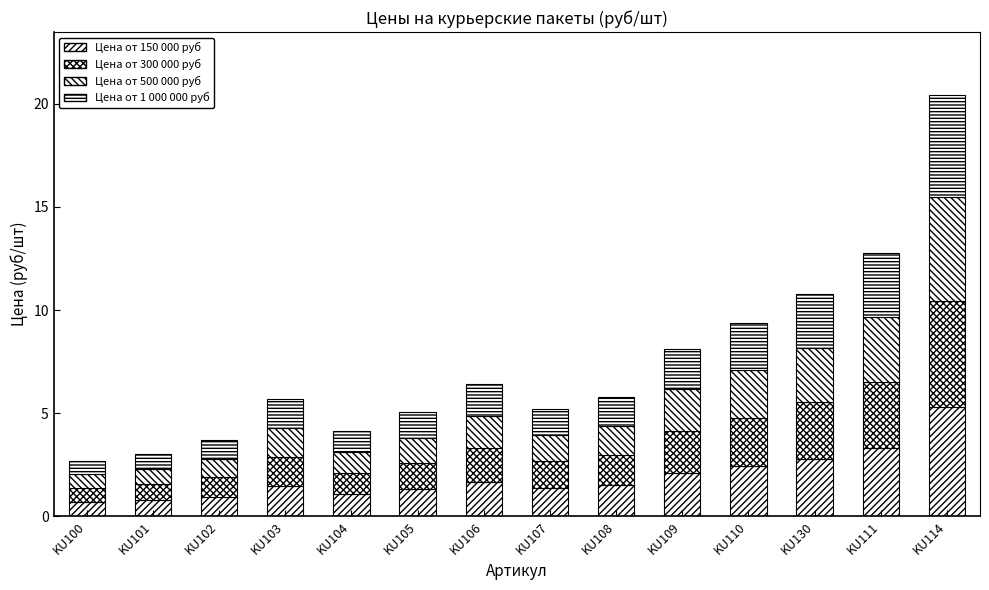

Does the chart contain any negative values?

No